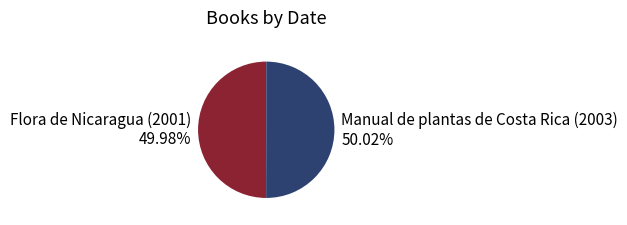

Approximately how many times larger is the value at Manual de plantas de Costa Rica (2003) compared to Flora de Nicaragua (2001)?

1.0